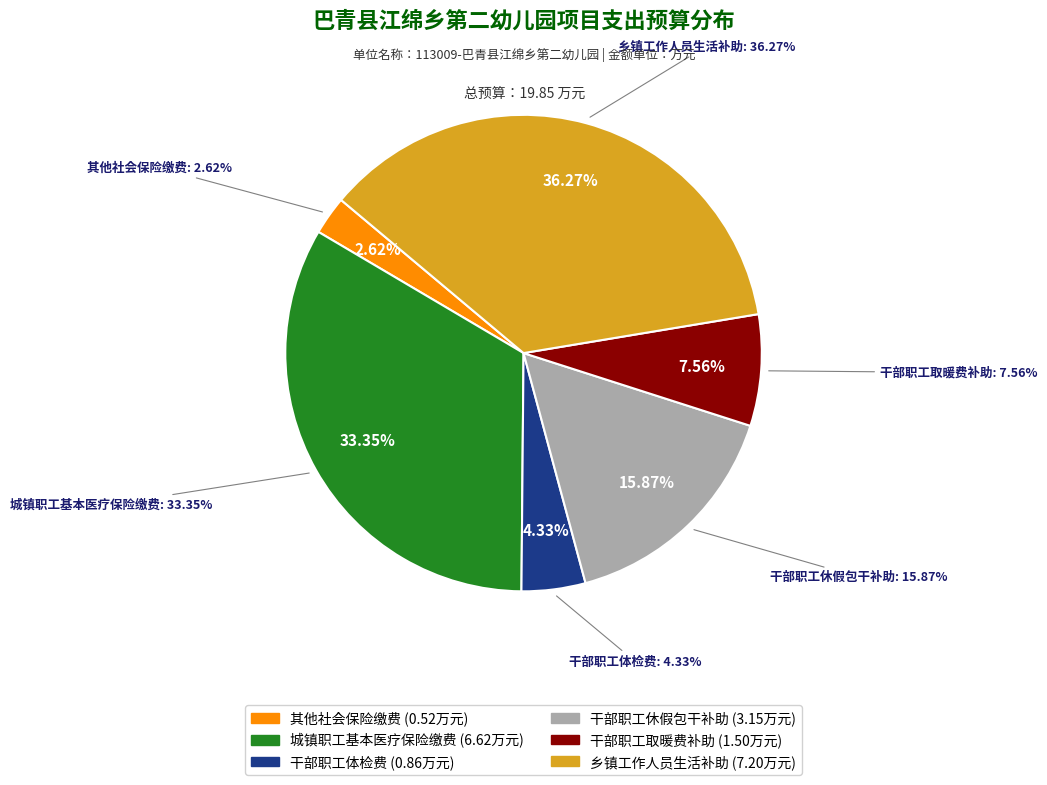

Count the number of slices in the pie.

6